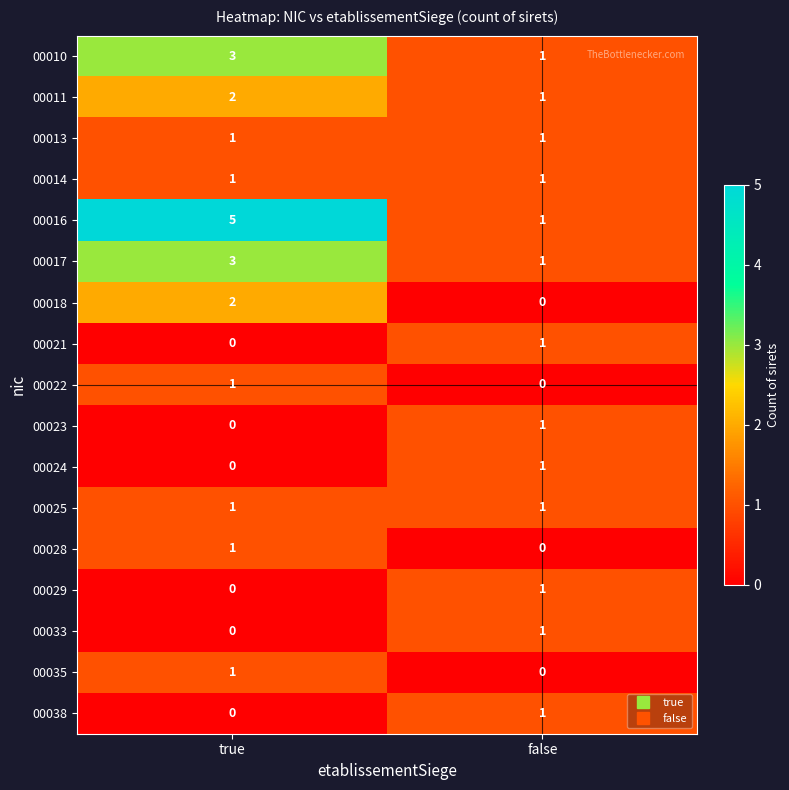

What is the sum of the 00016 values at false and true?

6